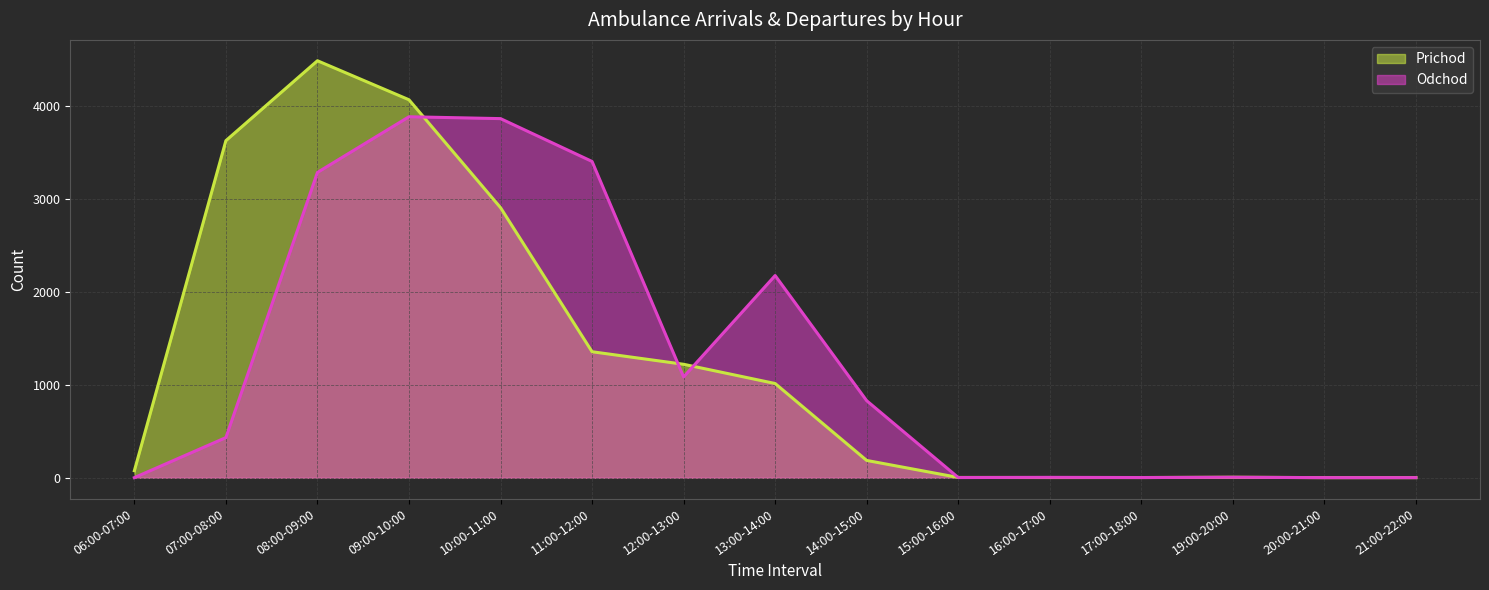

Is it true that Prichod equals 2 at 16:00-17:00?

True